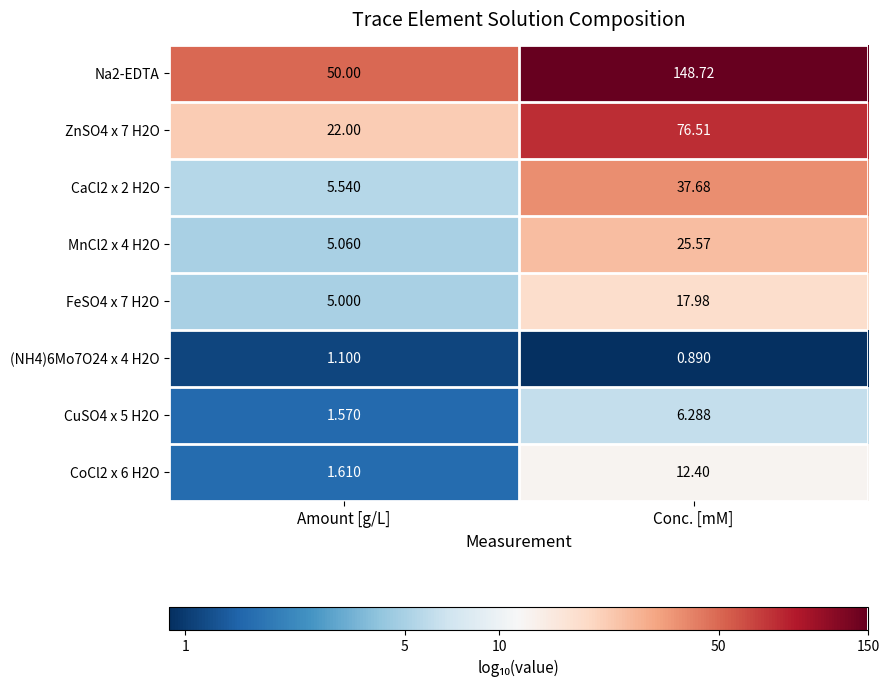

At which label does ZnSO4 x 7 H2O first exceed 76?

Conc. [mM]